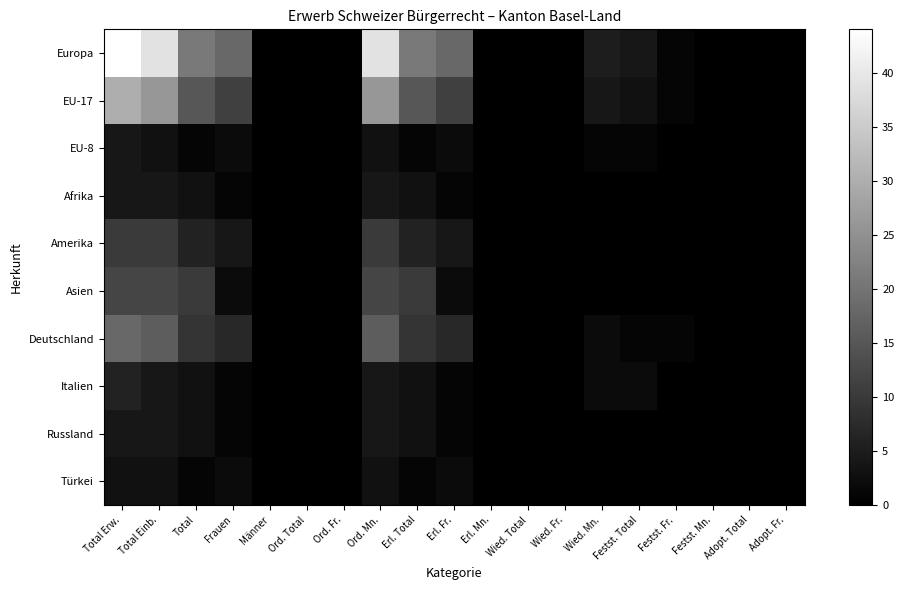

Reading left to right, list all the values displayed in this chart.

Europa: Total Erw.=44	Total Einb.=39	Total=21	Frauen=18	Männer=0	Ord. Total=0	Ord. Fr.=0	Ord. Mn.=39	Erl. Total=21	Erl. Fr.=18	Erl. Mn.=0	Wied. Total=0	Wied. Fr.=0	Wied. Mn.=5	Festst. Total=4	Festst. Fr.=1	Festst. Mn.=0	Adopt. Total=0	Adopt. Fr.=0
EU-17: Total Erw.=30	Total Einb.=26	Total=15	Frauen=11	Männer=0	Ord. Total=0	Ord. Fr.=0	Ord. Mn.=26	Erl. Total=15	Erl. Fr.=11	Erl. Mn.=0	Wied. Total=0	Wied. Fr.=0	Wied. Mn.=4	Festst. Total=3	Festst. Fr.=1	Festst. Mn.=0	Adopt. Total=0	Adopt. Fr.=0
EU-8: Total Erw.=4	Total Einb.=3	Total=1	Frauen=2	Männer=0	Ord. Total=0	Ord. Fr.=0	Ord. Mn.=3	Erl. Total=1	Erl. Fr.=2	Erl. Mn.=0	Wied. Total=0	Wied. Fr.=0	Wied. Mn.=1	Festst. Total=1	Festst. Fr.=0	Festst. Mn.=0	Adopt. Total=0	Adopt. Fr.=0
Afrika: Total Erw.=4	Total Einb.=4	Total=3	Frauen=1	Männer=0	Ord. Total=0	Ord. Fr.=0	Ord. Mn.=4	Erl. Total=3	Erl. Fr.=1	Erl. Mn.=0	Wied. Total=0	Wied. Fr.=0	Wied. Mn.=0	Festst. Total=0	Festst. Fr.=0	Festst. Mn.=0	Adopt. Total=0	Adopt. Fr.=0
Amerika: Total Erw.=10	Total Einb.=10	Total=6	Frauen=4	Männer=0	Ord. Total=0	Ord. Fr.=0	Ord. Mn.=10	Erl. Total=6	Erl. Fr.=4	Erl. Mn.=0	Wied. Total=0	Wied. Fr.=0	Wied. Mn.=0	Festst. Total=0	Festst. Fr.=0	Festst. Mn.=0	Adopt. Total=0	Adopt. Fr.=0
Asien: Total Erw.=12	Total Einb.=12	Total=10	Frauen=2	Männer=0	Ord. Total=0	Ord. Fr.=0	Ord. Mn.=12	Erl. Total=10	Erl. Fr.=2	Erl. Mn.=0	Wied. Total=0	Wied. Fr.=0	Wied. Mn.=0	Festst. Total=0	Festst. Fr.=0	Festst. Mn.=0	Adopt. Total=0	Adopt. Fr.=0
Deutschland: Total Erw.=18	Total Einb.=16	Total=9	Frauen=7	Männer=0	Ord. Total=0	Ord. Fr.=0	Ord. Mn.=16	Erl. Total=9	Erl. Fr.=7	Erl. Mn.=0	Wied. Total=0	Wied. Fr.=0	Wied. Mn.=2	Festst. Total=1	Festst. Fr.=1	Festst. Mn.=0	Adopt. Total=0	Adopt. Fr.=0
Italien: Total Erw.=6	Total Einb.=4	Total=3	Frauen=1	Männer=0	Ord. Total=0	Ord. Fr.=0	Ord. Mn.=4	Erl. Total=3	Erl. Fr.=1	Erl. Mn.=0	Wied. Total=0	Wied. Fr.=0	Wied. Mn.=2	Festst. Total=2	Festst. Fr.=0	Festst. Mn.=0	Adopt. Total=0	Adopt. Fr.=0
Russland: Total Erw.=4	Total Einb.=4	Total=3	Frauen=1	Männer=0	Ord. Total=0	Ord. Fr.=0	Ord. Mn.=4	Erl. Total=3	Erl. Fr.=1	Erl. Mn.=0	Wied. Total=0	Wied. Fr.=0	Wied. Mn.=0	Festst. Total=0	Festst. Fr.=0	Festst. Mn.=0	Adopt. Total=0	Adopt. Fr.=0
Türkei: Total Erw.=3	Total Einb.=3	Total=1	Frauen=2	Männer=0	Ord. Total=0	Ord. Fr.=0	Ord. Mn.=3	Erl. Total=1	Erl. Fr.=2	Erl. Mn.=0	Wied. Total=0	Wied. Fr.=0	Wied. Mn.=0	Festst. Total=0	Festst. Fr.=0	Festst. Mn.=0	Adopt. Total=0	Adopt. Fr.=0